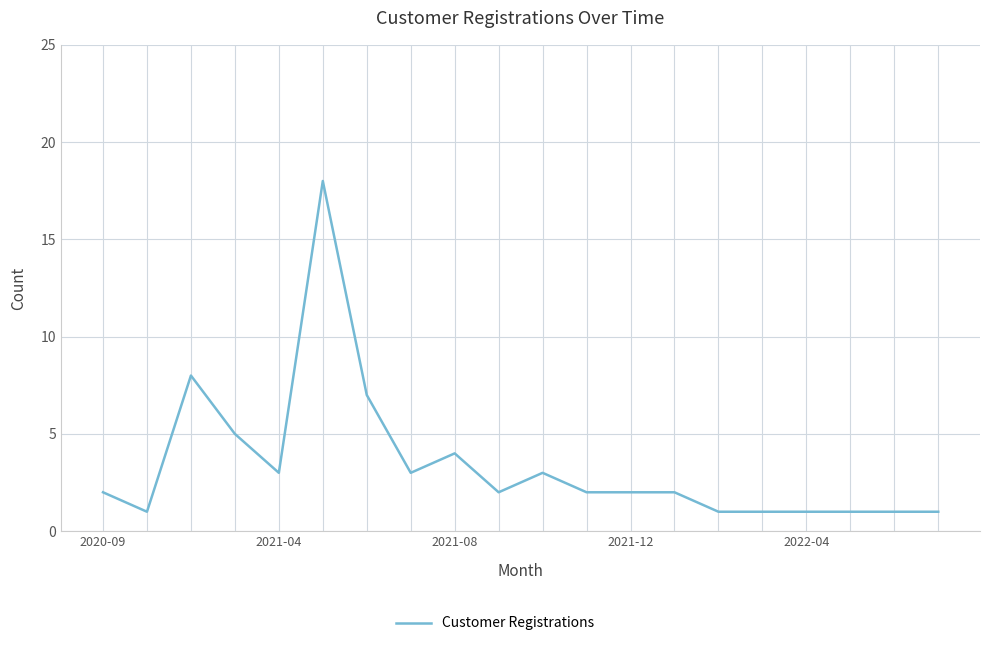

What is the difference between the maximum and minimum values?

17